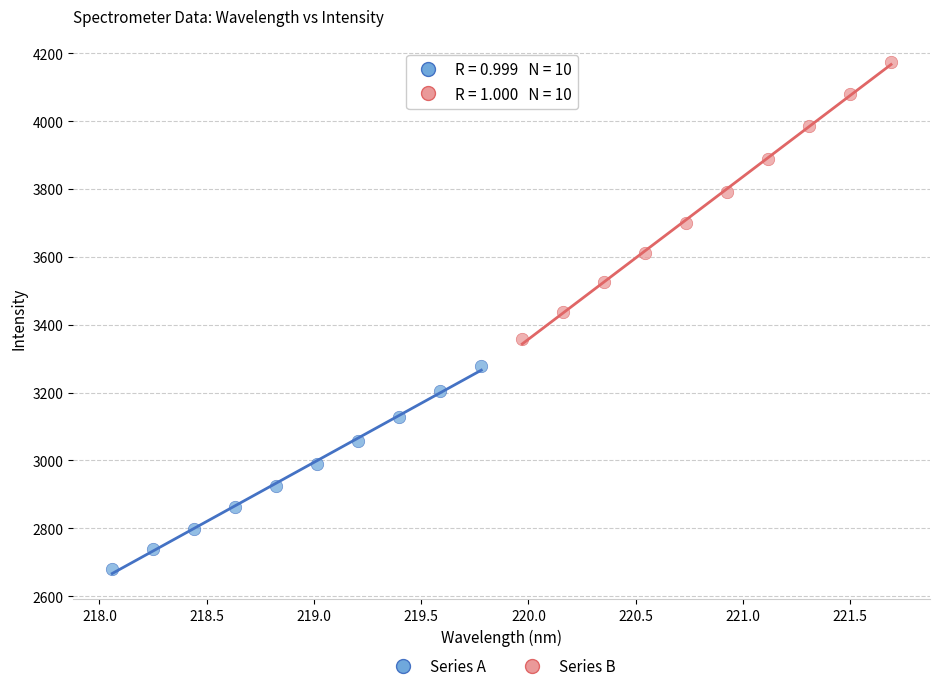

Which series reaches the maximum Y coordinate?

Series B